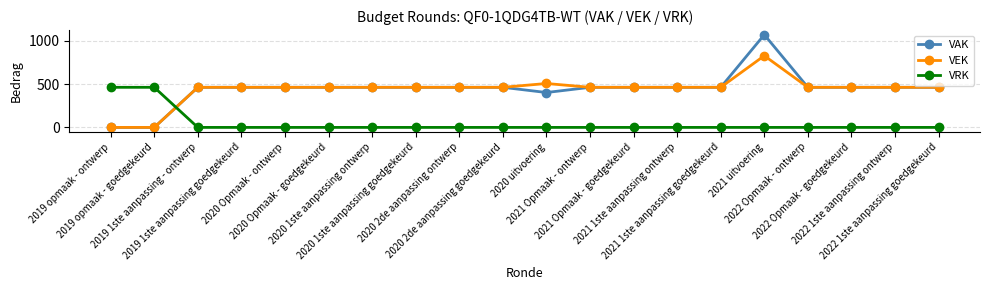

At how many categories does at least one series exceed 833?

1